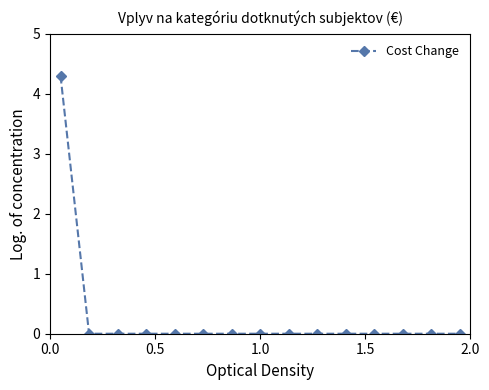

What is the sum of all values?

4.3